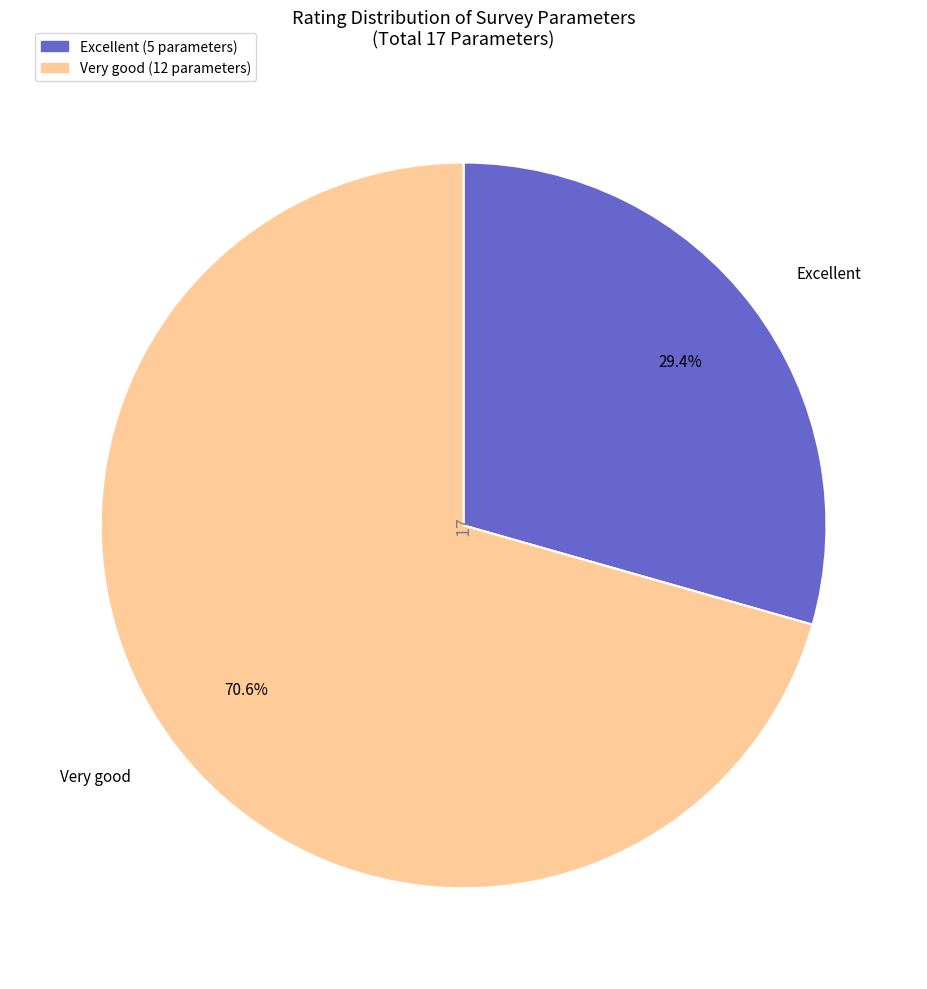

What is the total percentage of Excellent and Very good?

100.0%